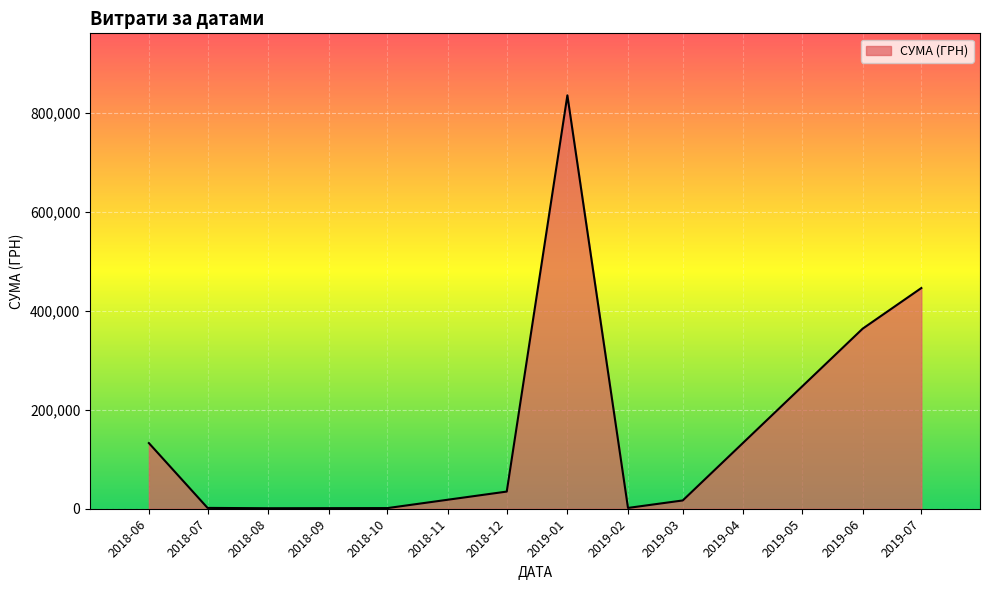

Which label corresponds to the largest value in the chart?

2019-01